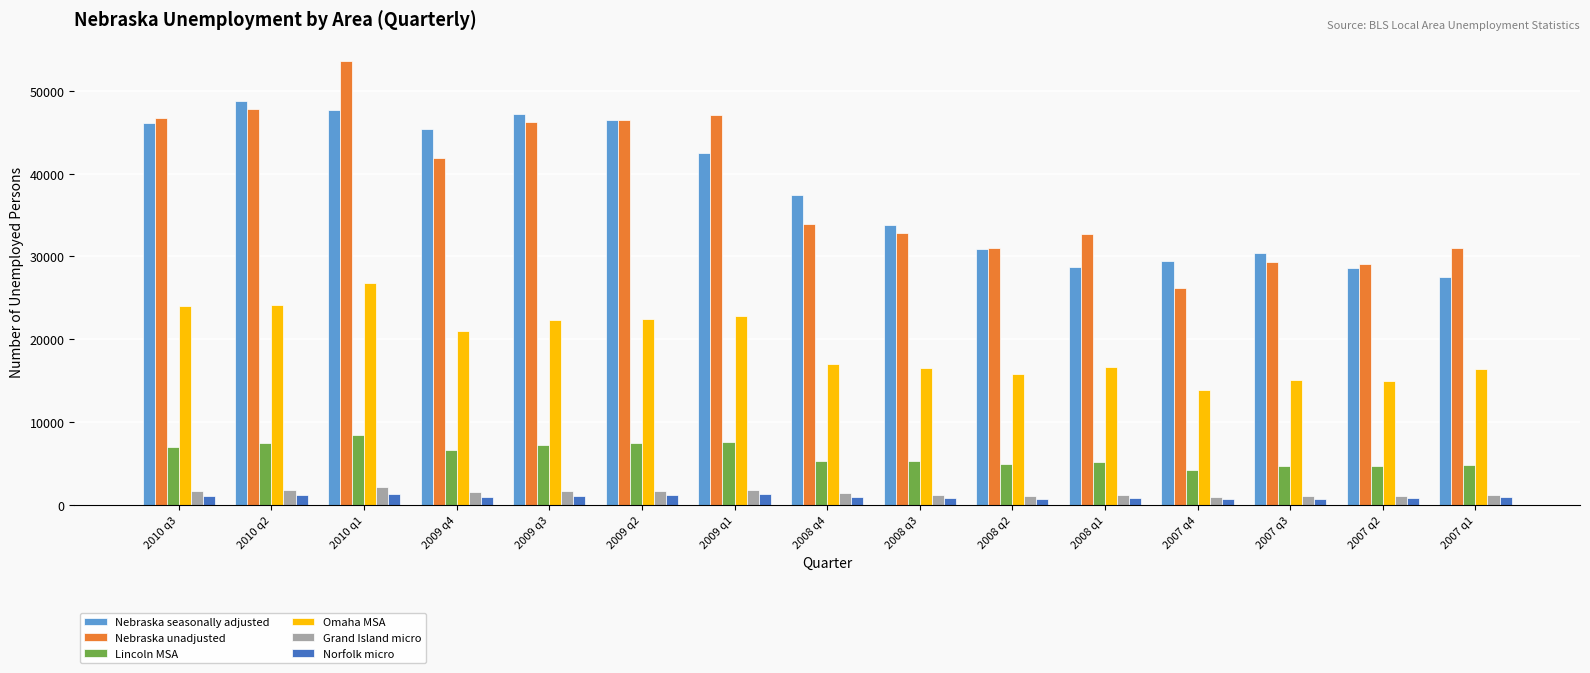

At how many categories does at least one series exceed 12580?

15